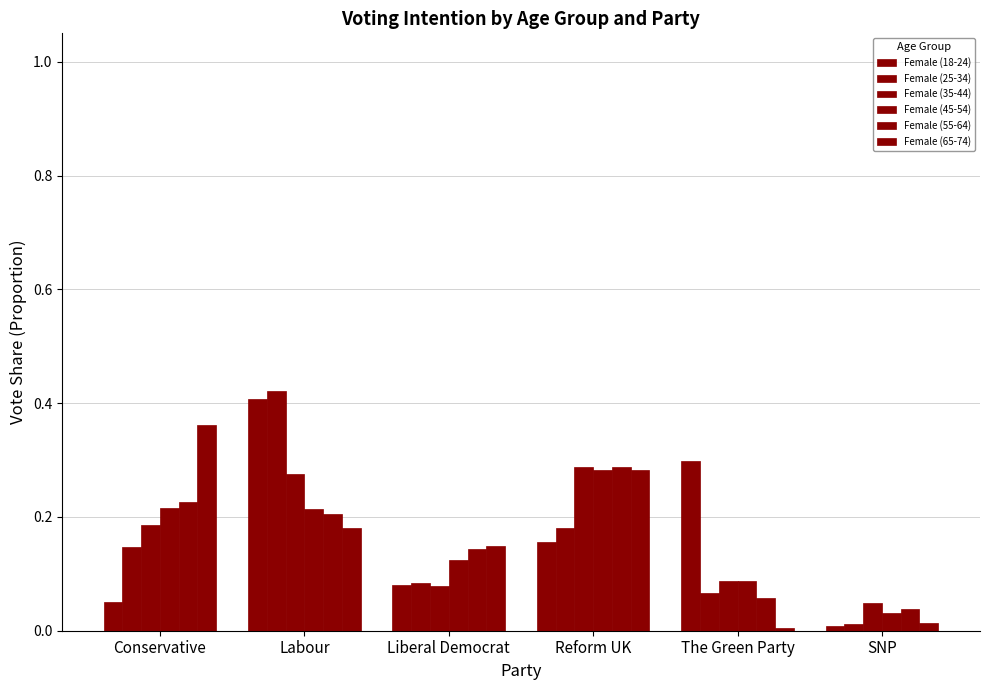

What is the total value across all series at Conservative?

1.2